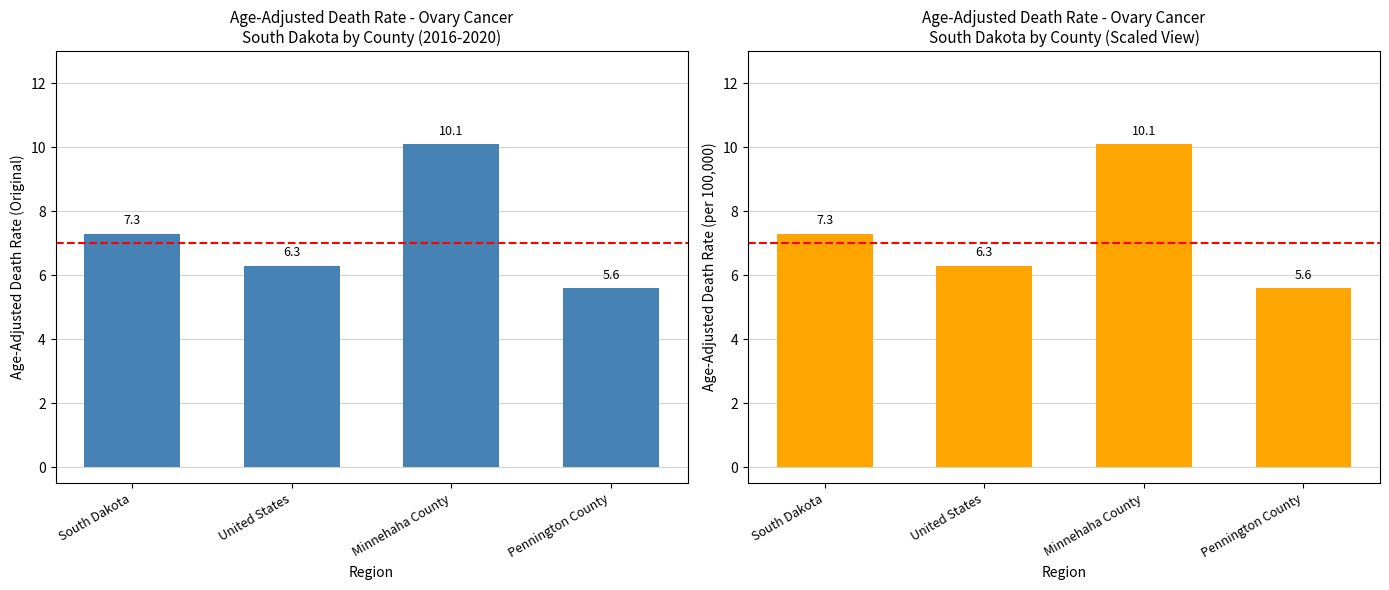

Reading right to left, extract all data points from this chart.

5.6	10.1	6.3	7.3